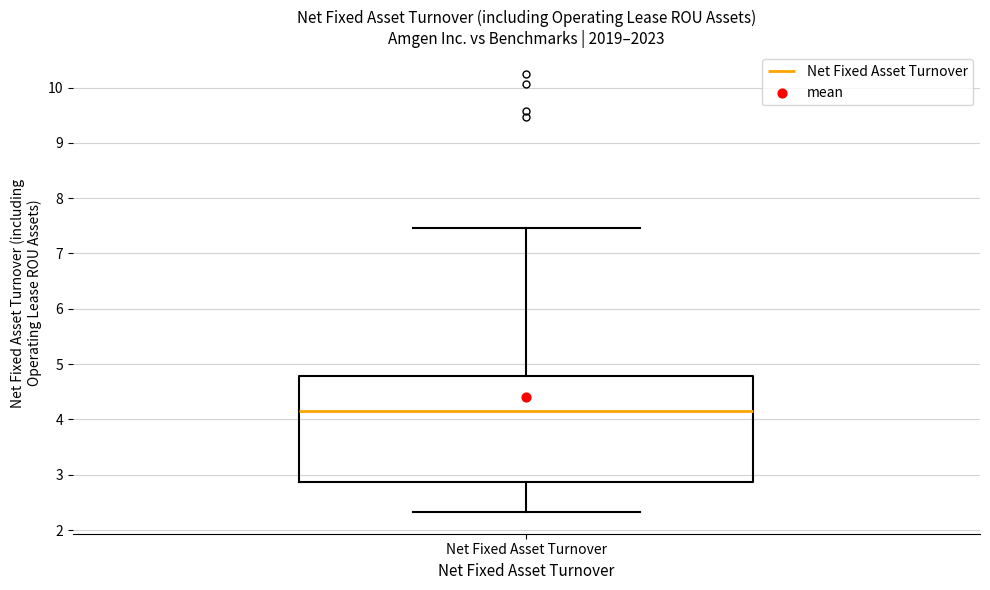

Transcribe this box plot: give where the median line is, the range the box spans, and where the two whiskers end, as read against the y-axis. The values are not printed on the chart, so give them approximately, as read against the axis.

median 4.2, box 2.9 to 4.8, whiskers 2.3 to 7.5